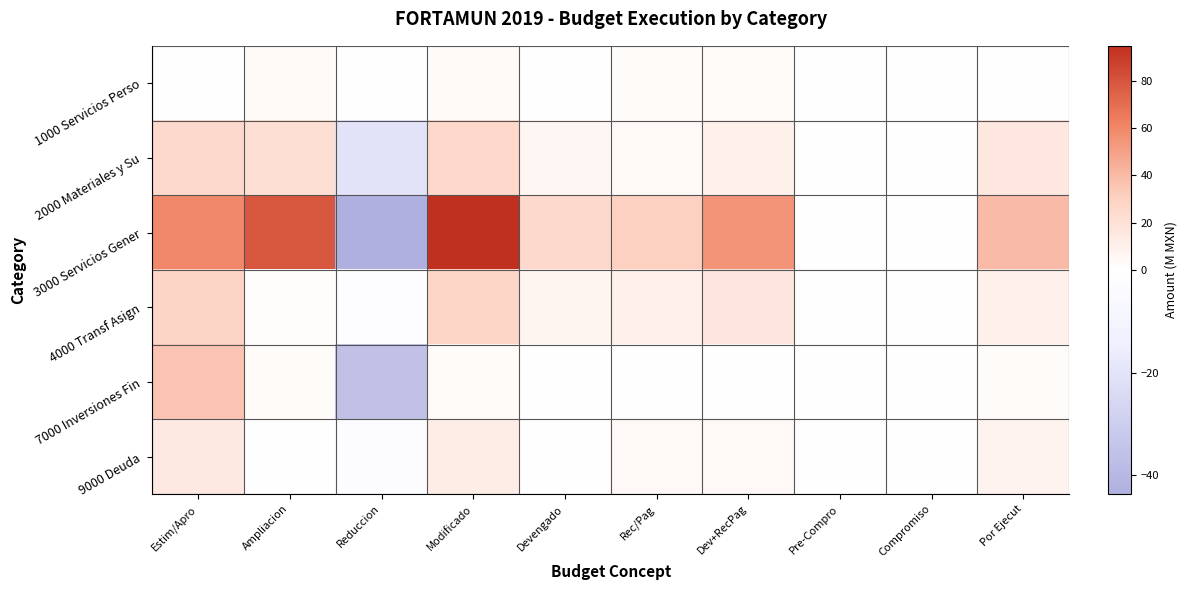

What is the difference between the highest and lowest values at Dev+RecPag?

55.3